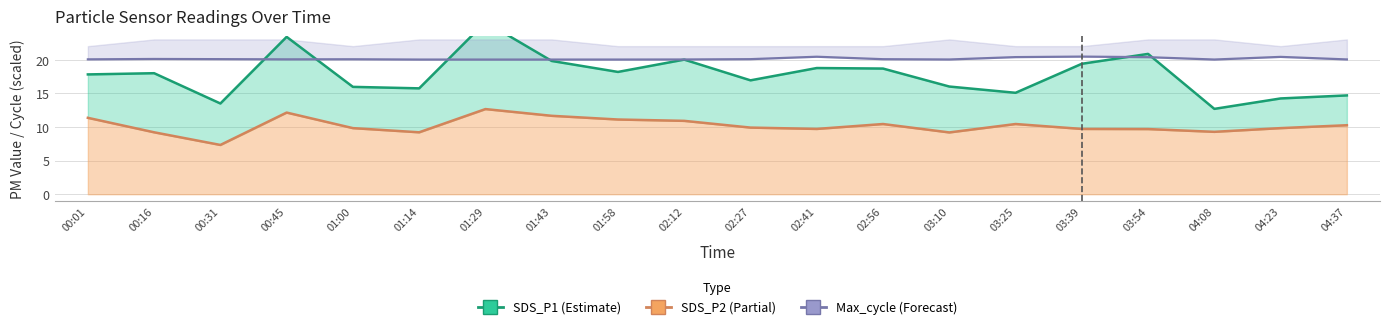

Is it true that SDS_P2 line equals 10.9 at 02:12?

True